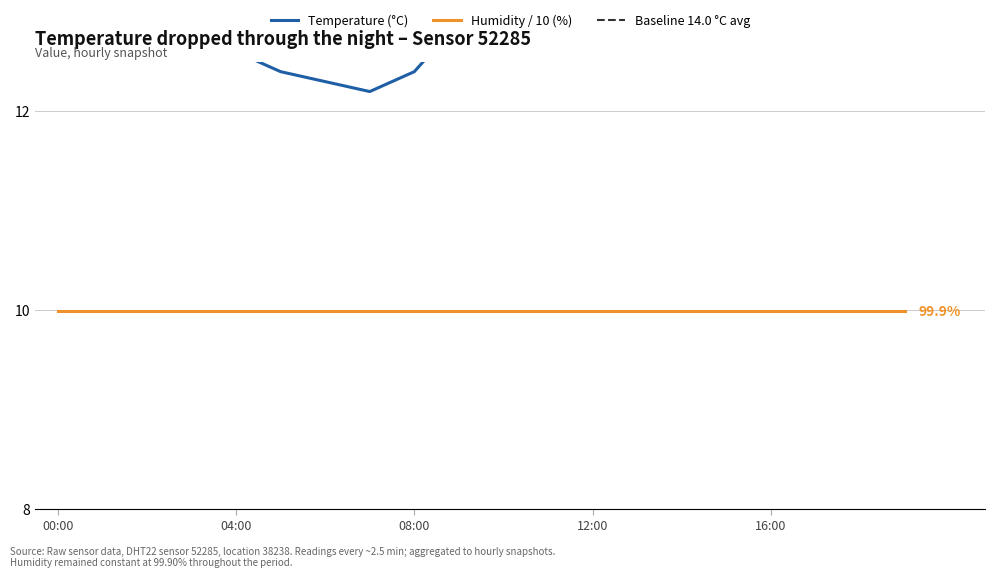

Reading left to right, what are all the values shown in this chart?

14.1	13.7	13.3	12.9	12.6	12.4	12.3	12.2	12.4	12.9	13.5	14.2	14.8	15.3	15.6	15.7	15.5	15.1	14.6	14.2